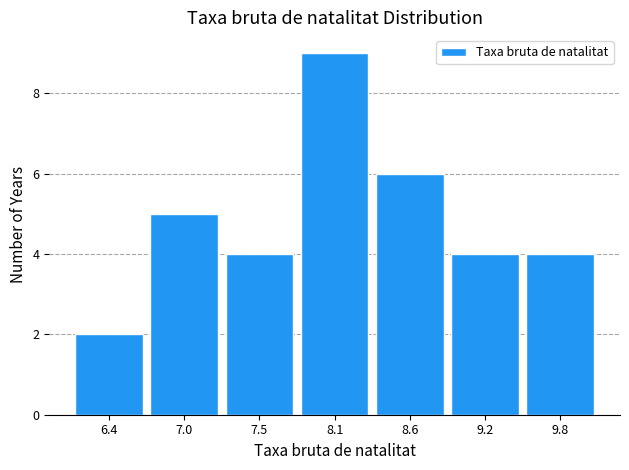

Reading right to left, list all the values displayed in this chart.

4	4	6	9	4	5	2